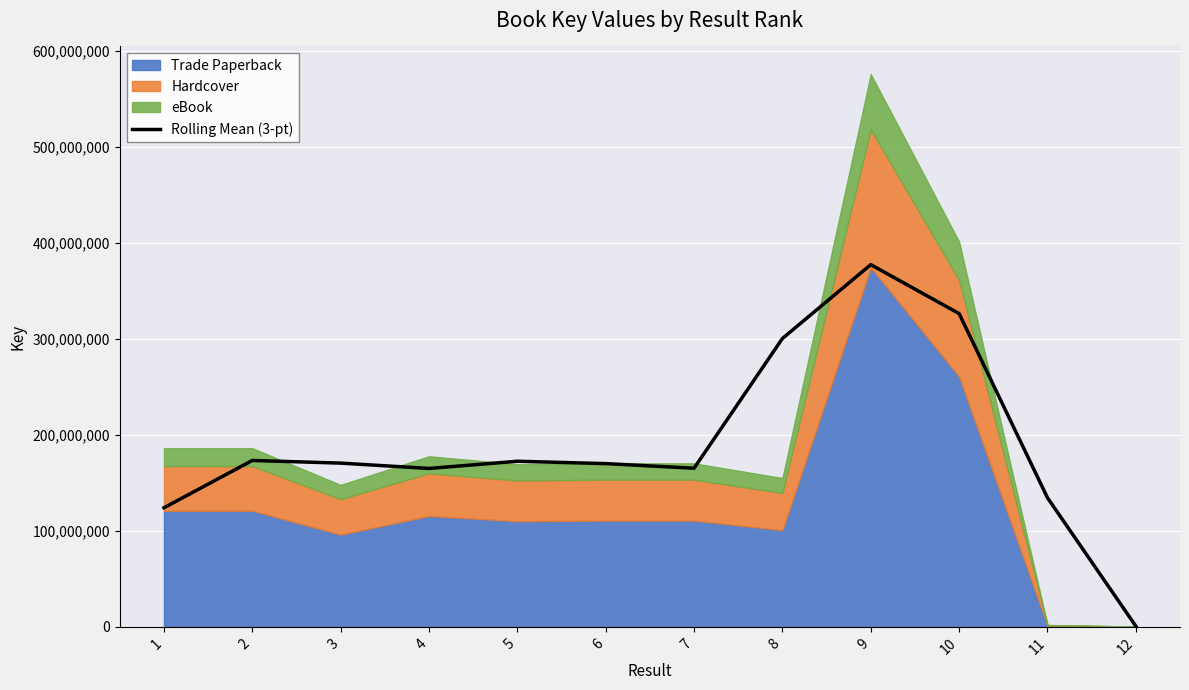

What is the difference between the maximum and second lowest values?

253143301.3